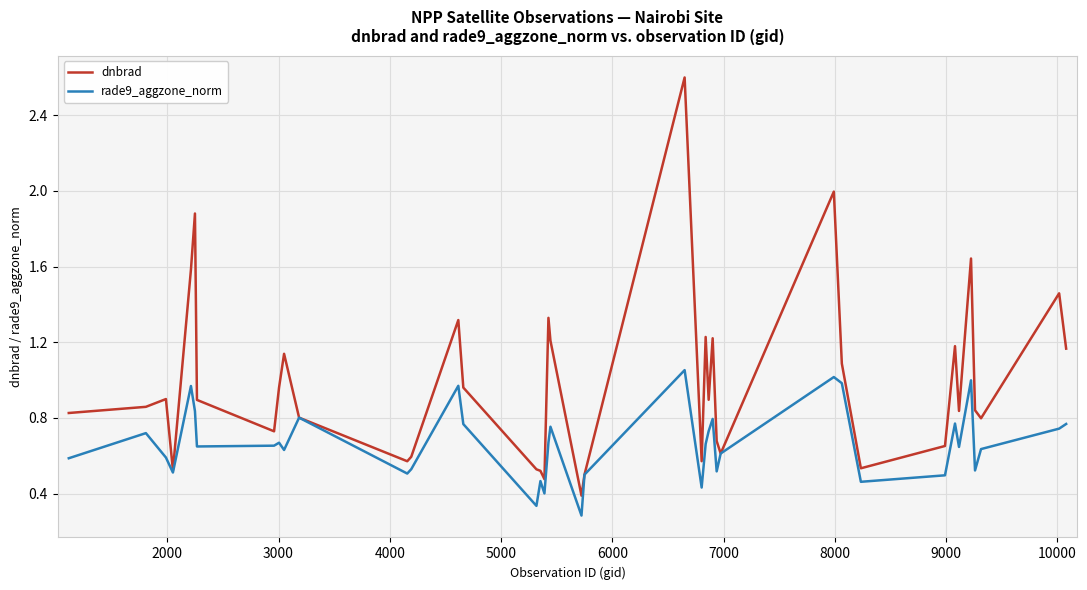

Which series has the widest spread of values?

dnbrad